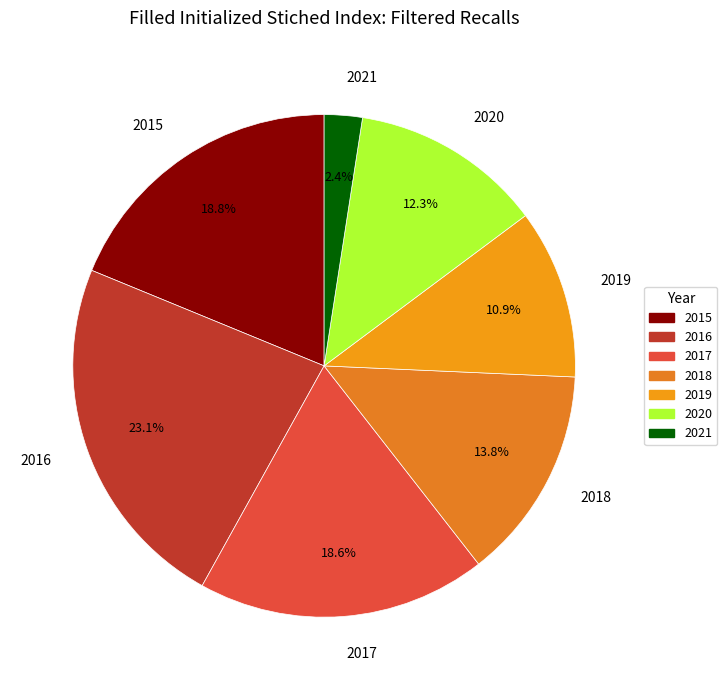

Which category has the smallest portion of the pie?

2021